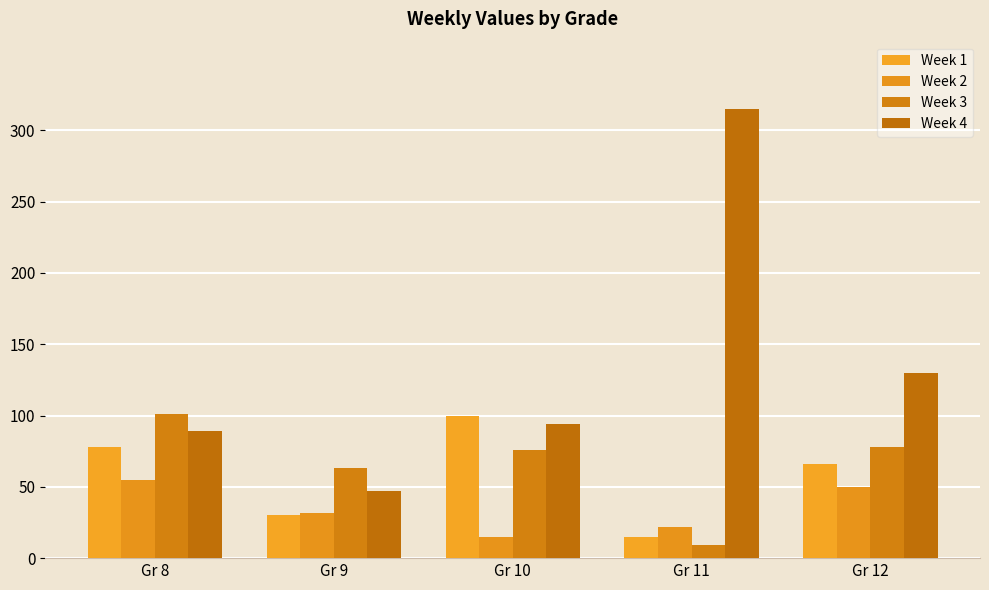

Rank the categories by Week 2 value from highest to lowest.

Gr 8, Gr 12, Gr 9, Gr 11, Gr 10